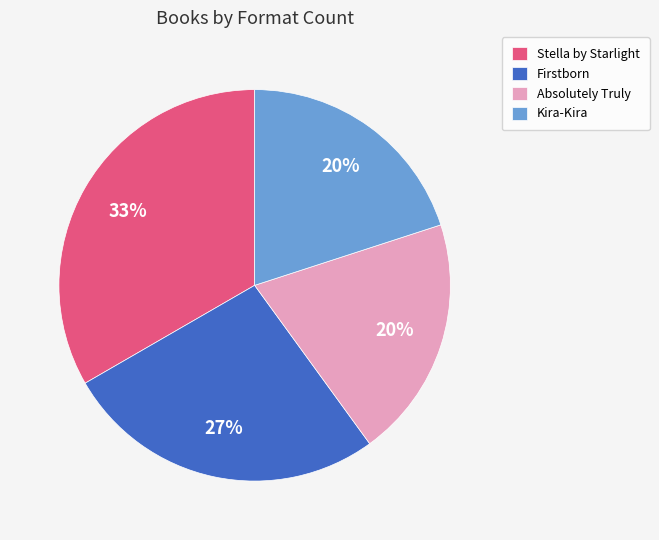

Is it true that Stella by Starlight is 33% of the pie?

True